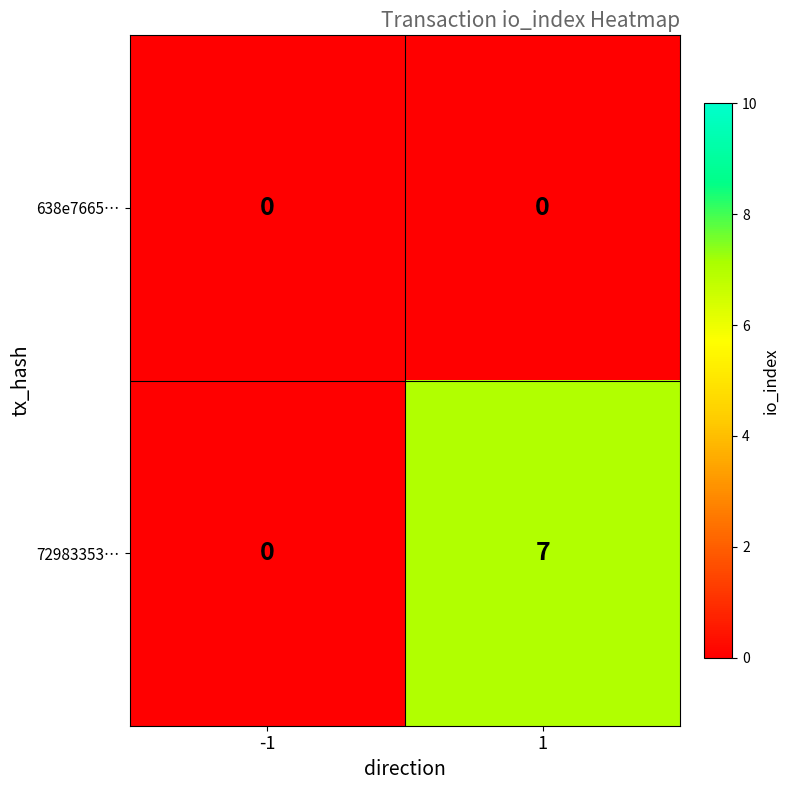

Reading right to left, what are all the values shown in this chart?

638e7665…: 0	0
72983353…: 7	0